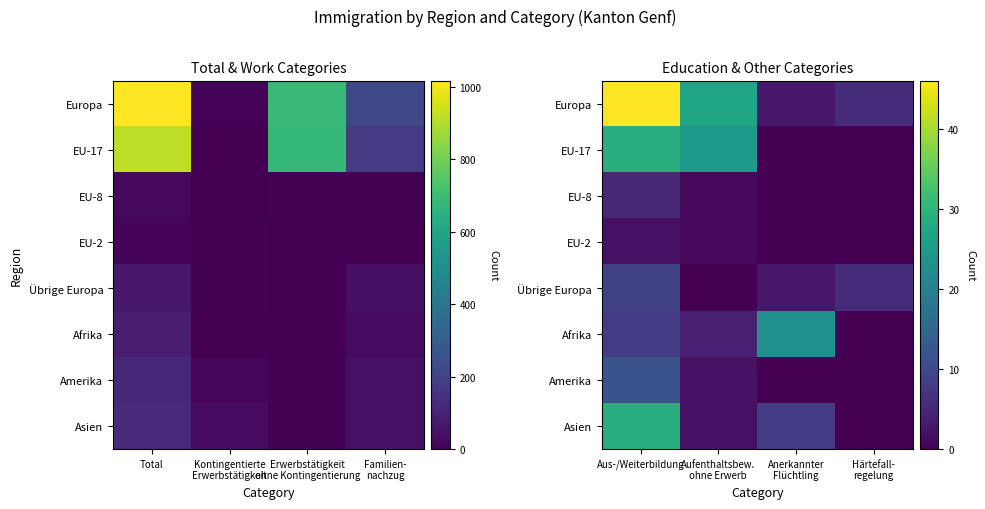

Is it true that Übrige Europa equals 12 at Aus-/Weiterbildung?

False